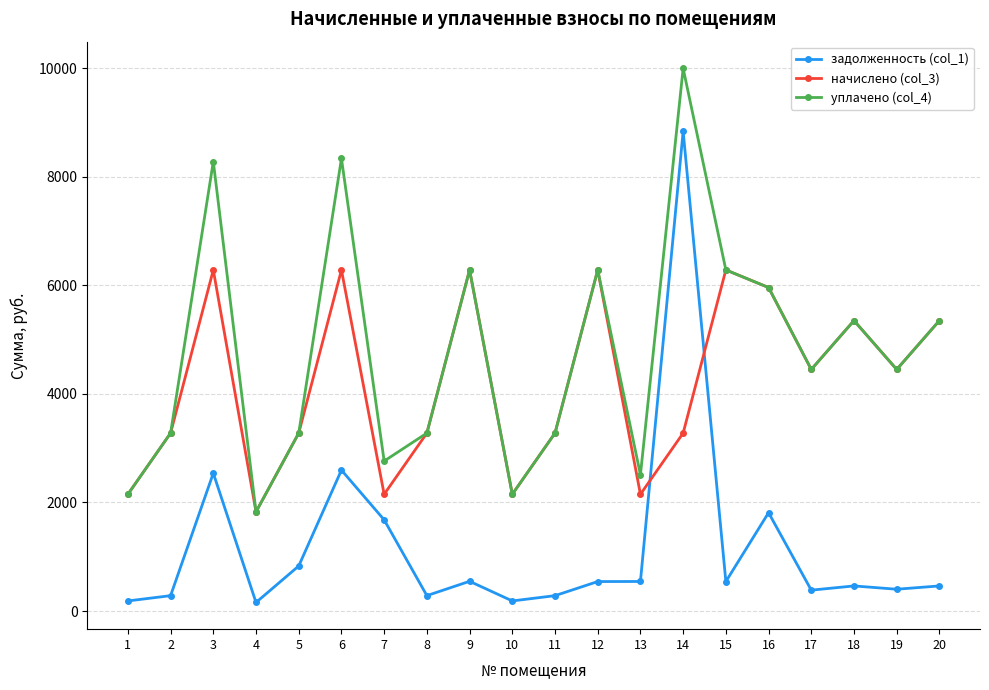

What is the value of the начислено (col_3) point at the 13th from the left?

2151.4